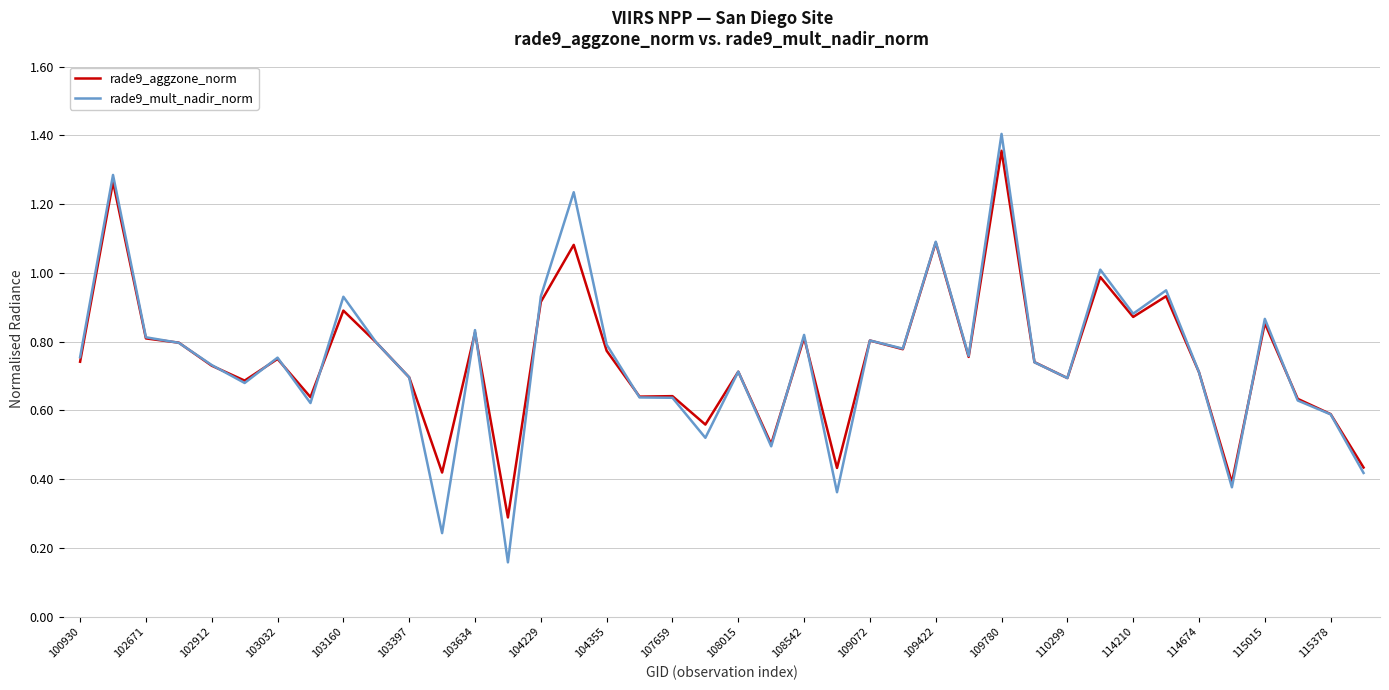

Count the number of categories in the chart.

40